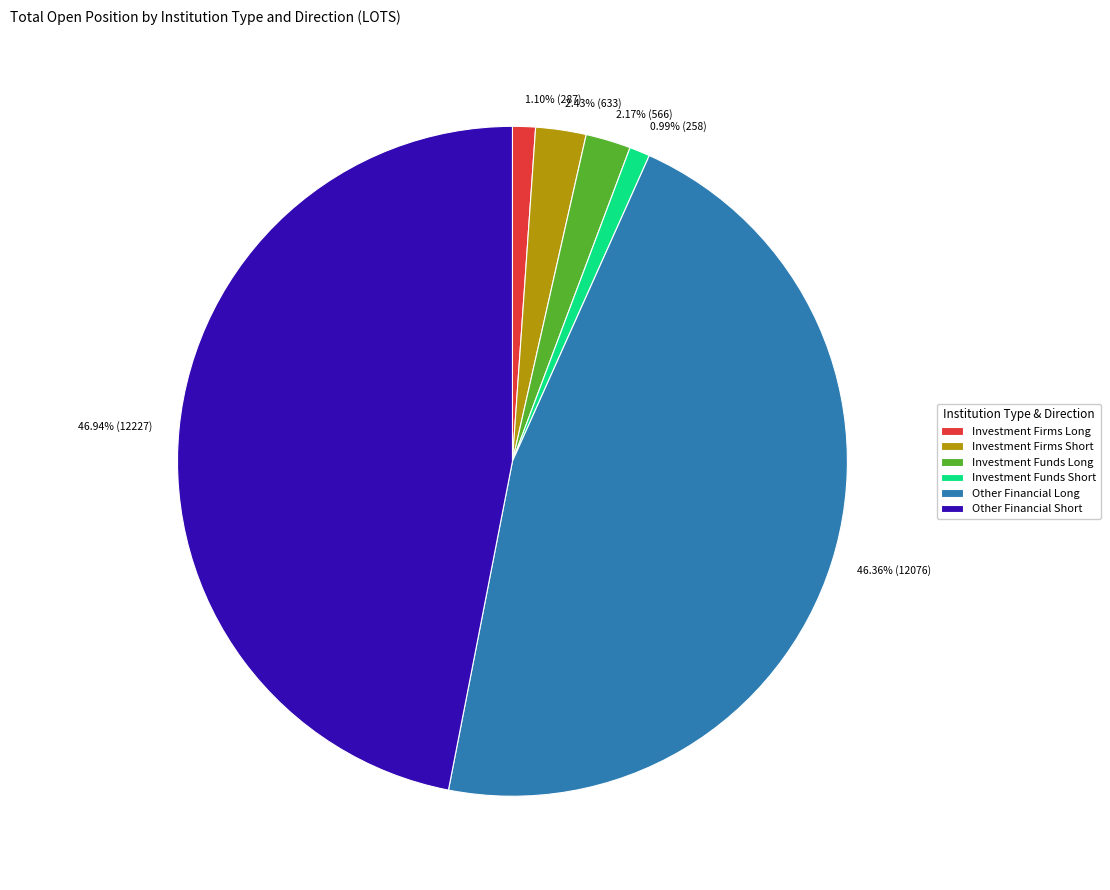

Does any single category account for the majority?

No